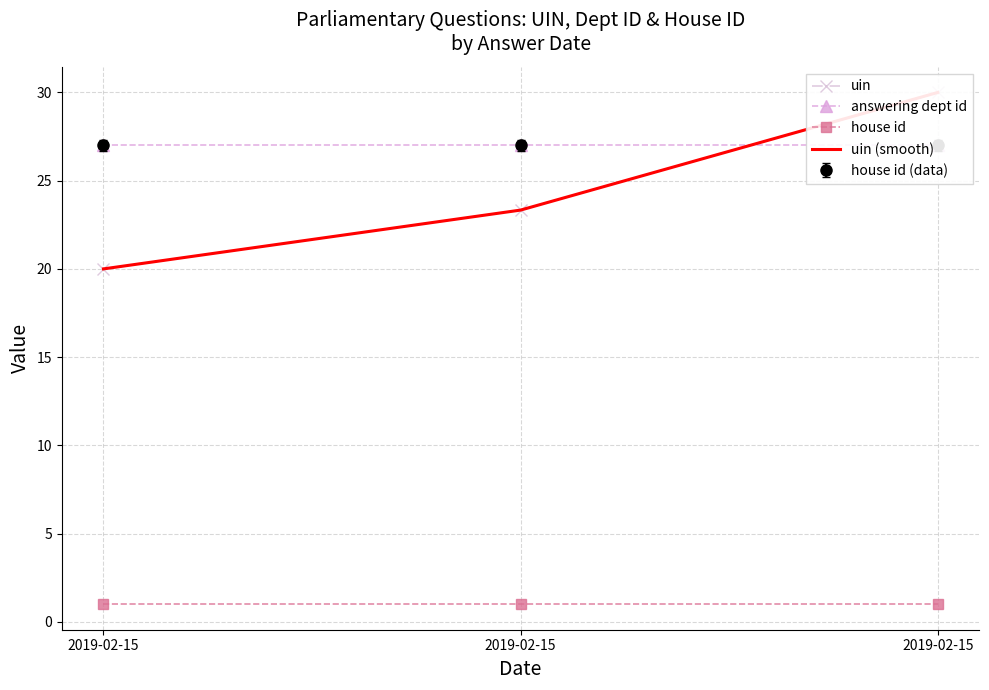

Reading right to left, what are all the values shown in this chart?

uin: 2019-02-15=30.0	2019-02-15=23.3	2019-02-15=20.0
answering dept id: 2019-02-15=27.0	2019-02-15=27.0	2019-02-15=27.0
house id: 2019-02-15=1.0	2019-02-15=1.0	2019-02-15=1.0
uin (smooth): 2019-02-15=30.0	2019-02-15=23.3	2019-02-15=20.0